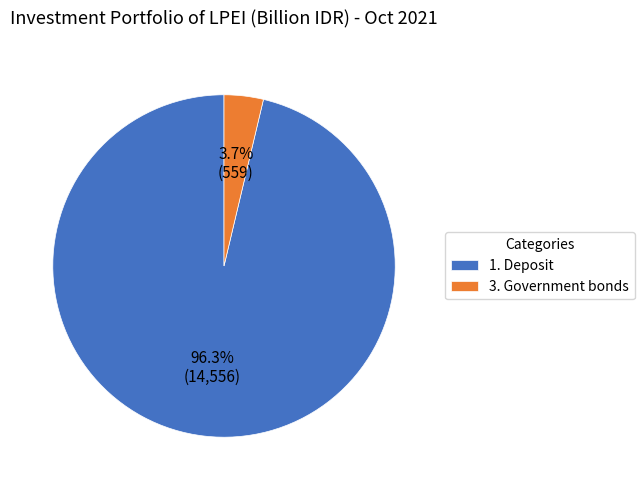

Rank the categories by value from lowest to highest.

3. Government bonds, 1. Deposit